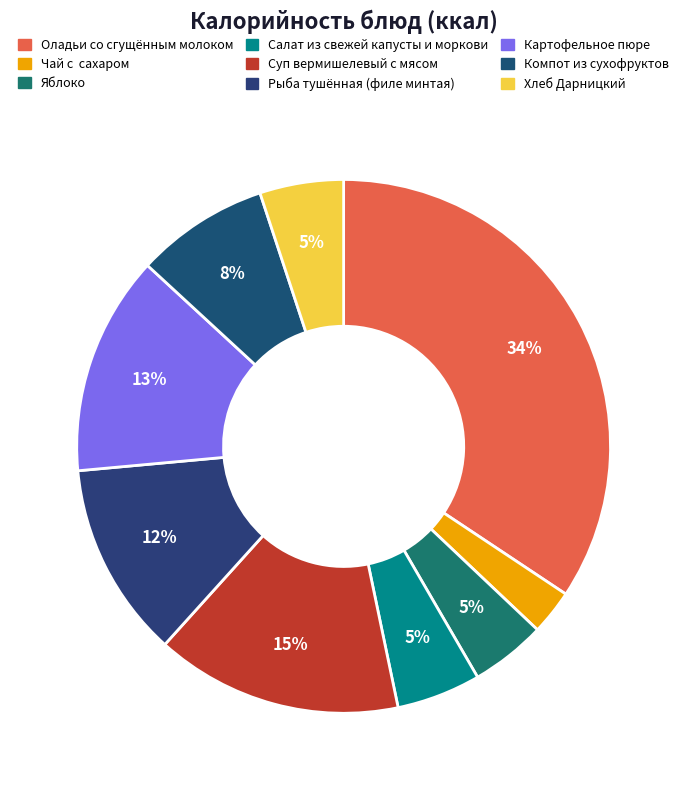

How many segments does this pie chart have?

9